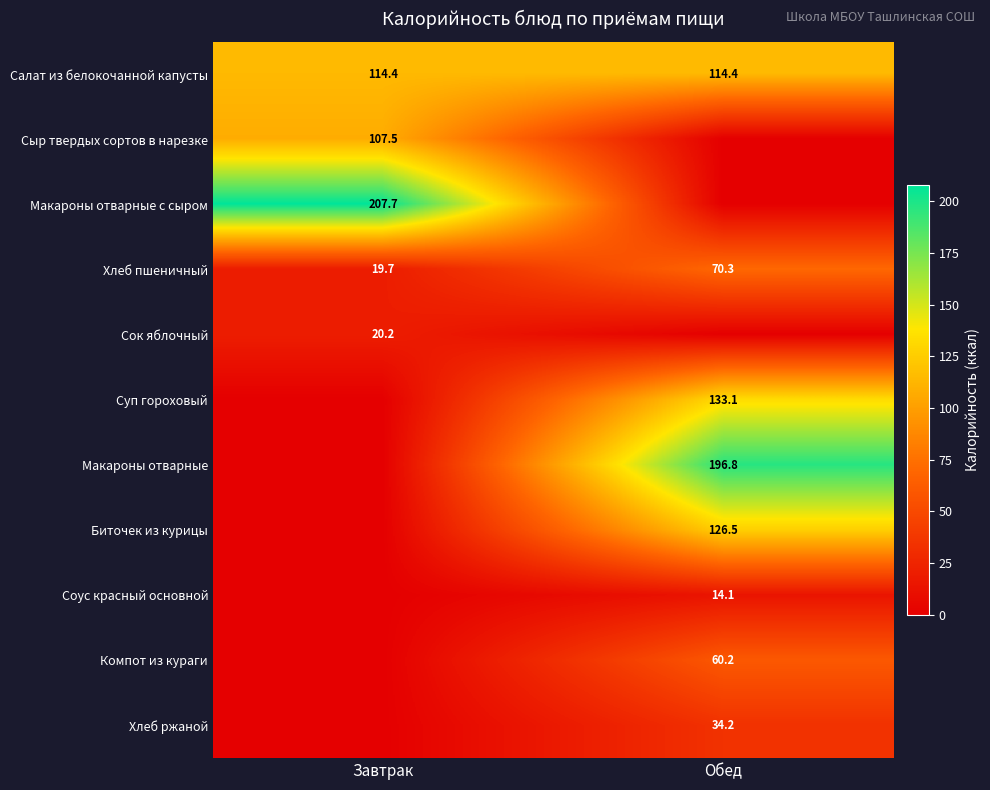

At which category is the sum across all series the highest?

Обед